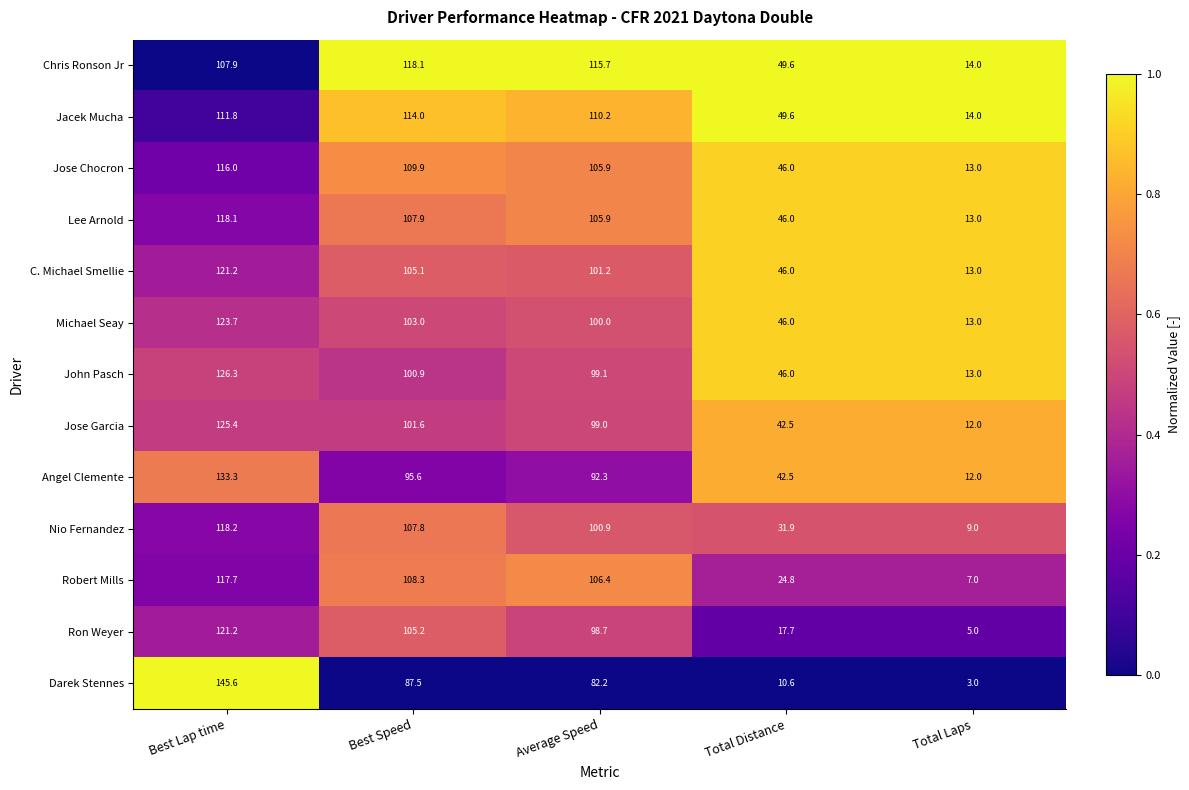

Where is Angel Clemente nearest to the value 72?

Average Speed